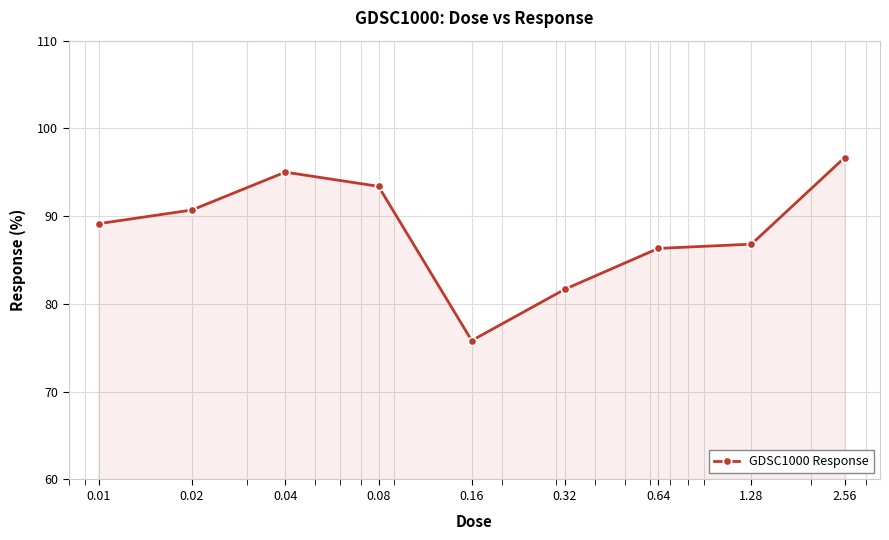

What is the sum of all values?

795.6